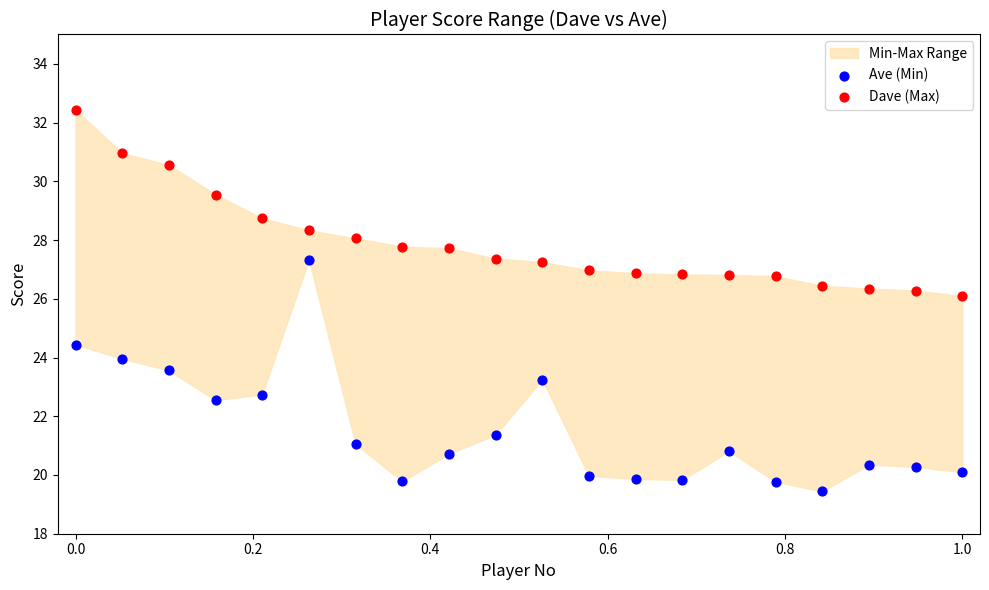

What is the X range (max minus min) for the scatter plot?

1.0